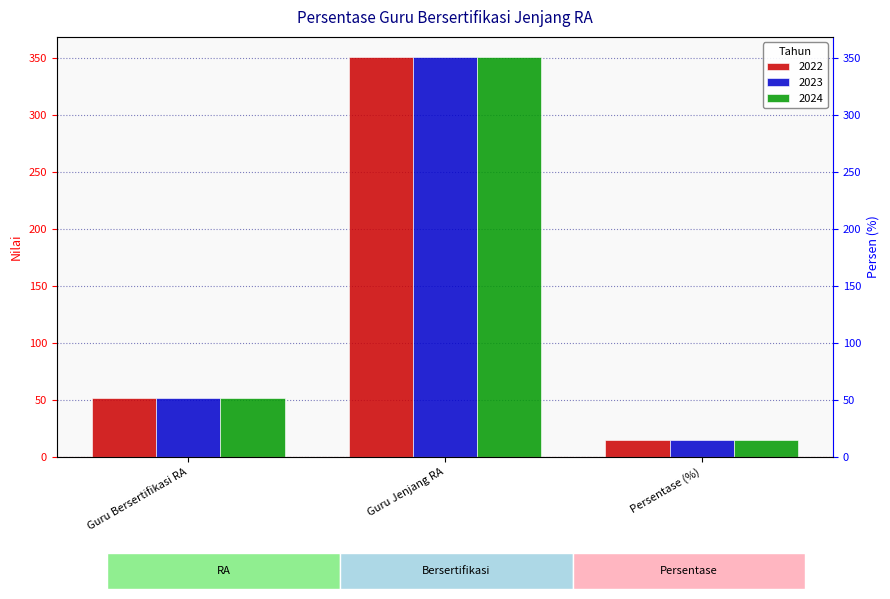

What is the label of the 2nd bar from the right?

Guru Jenjang RA